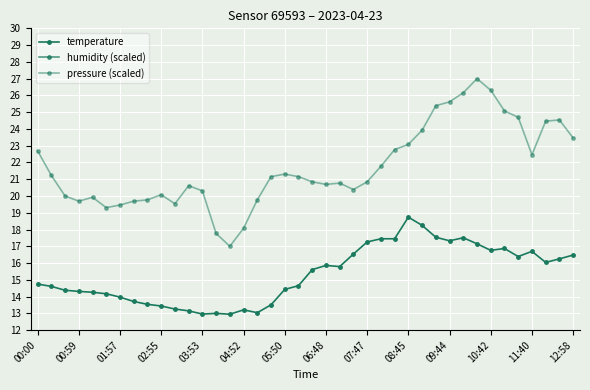

True or false: humidity (scaled) and pressure (scaled) intersect in this chart.

False